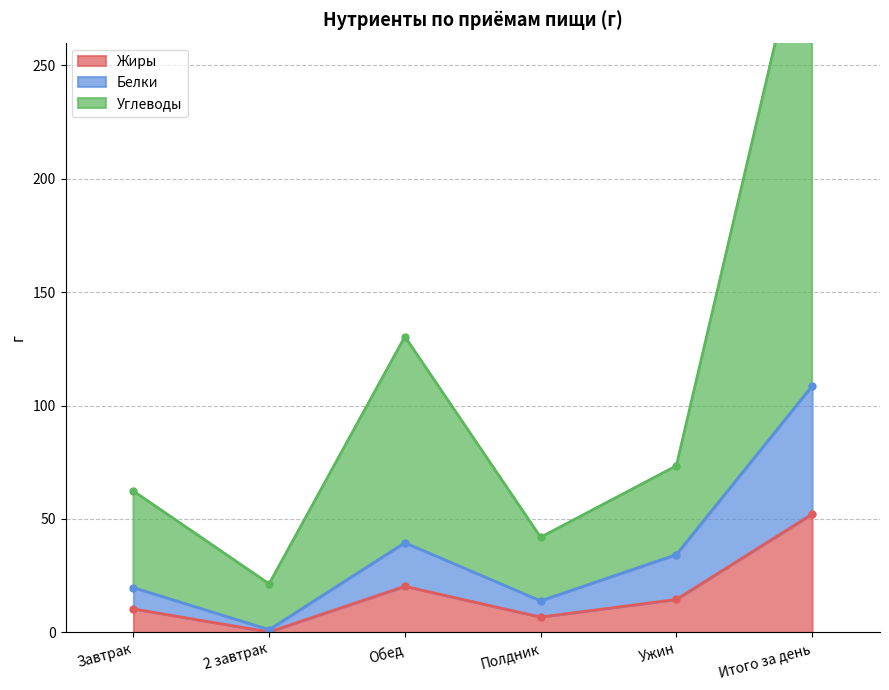

Which series has the widest spread of values?

Углеводы